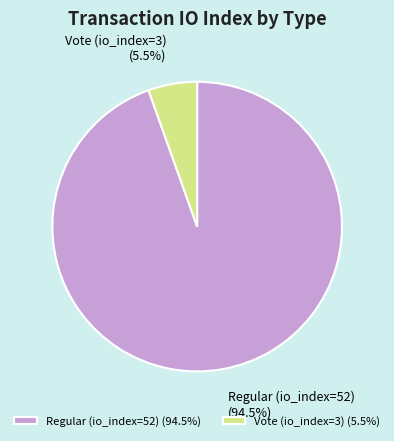

Which has a higher value, Vote (io_index=3) or Regular (io_index=52)?

Regular (io_index=52)